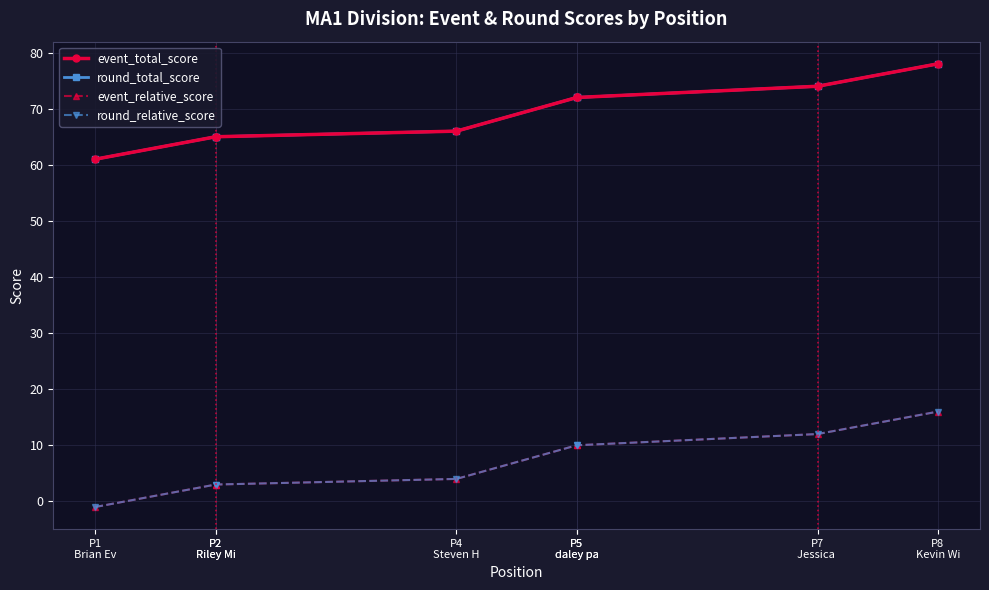

What are all the series names shown in the legend?

event_total_score, round_total_score, event_relative_score, round_relative_score